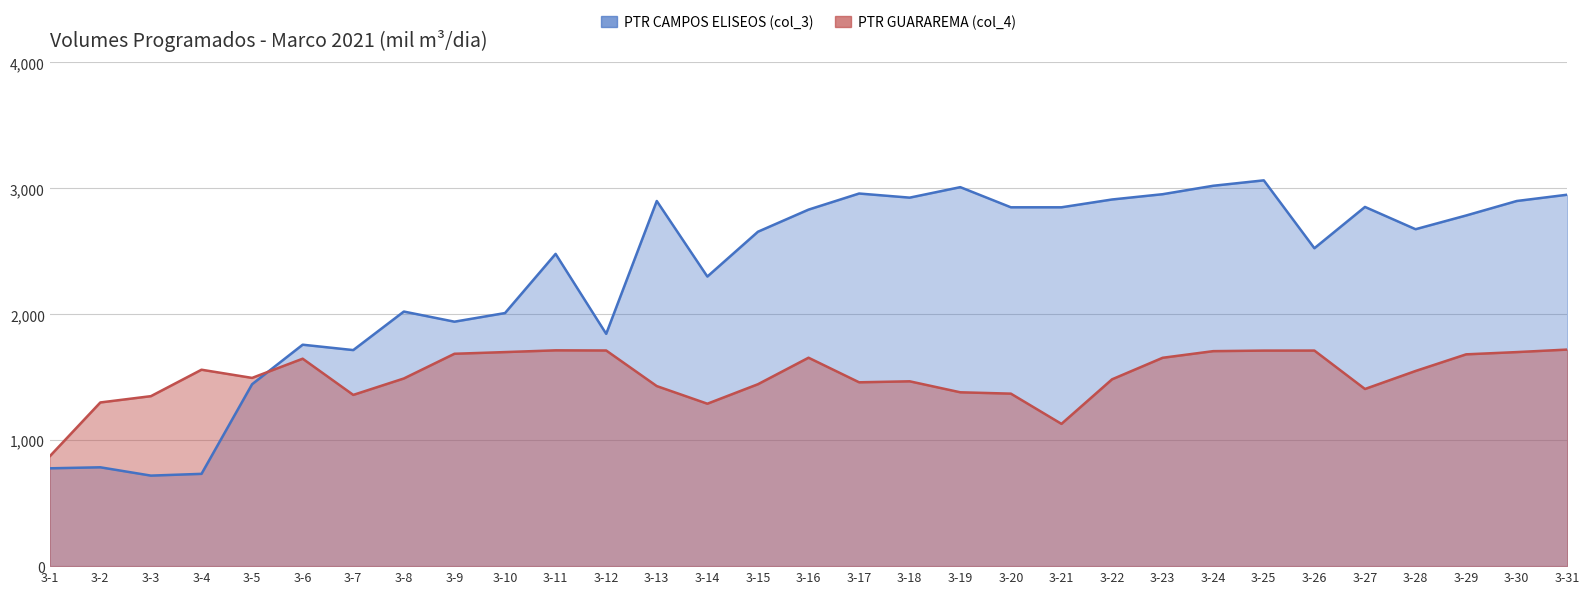

Which has a higher value, 3-21 or 3-25?

3-25